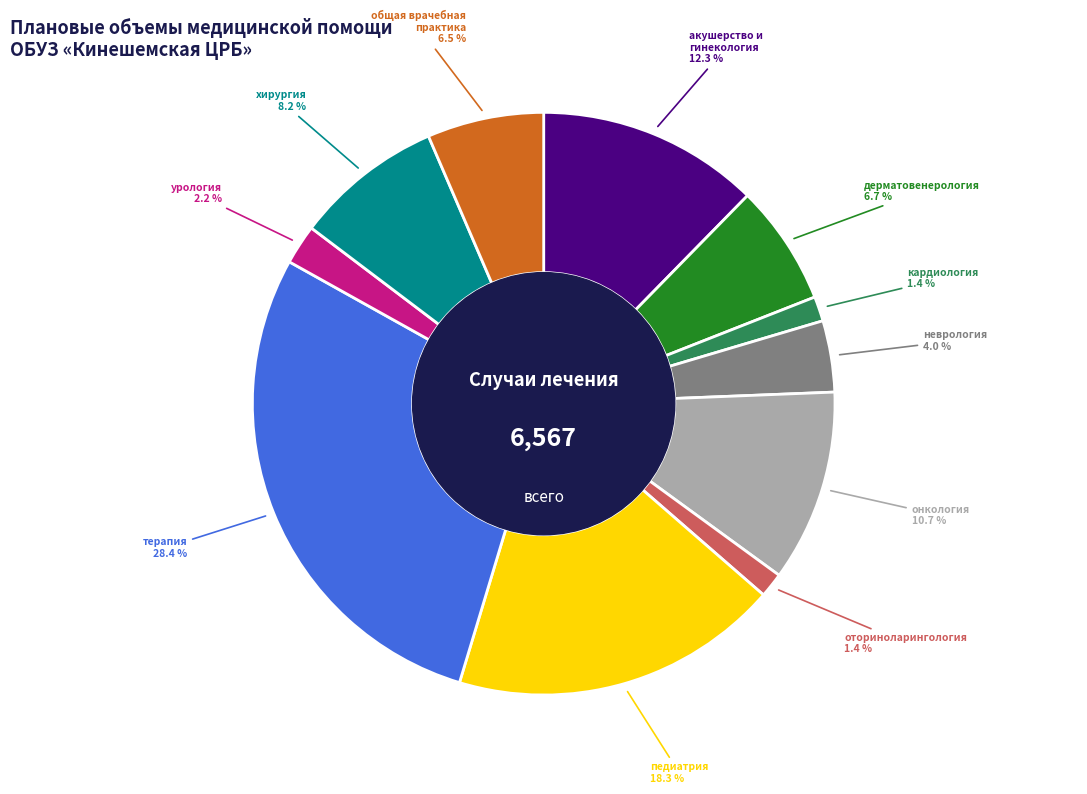

To the nearest percent, what is the average slice percentage?

9%